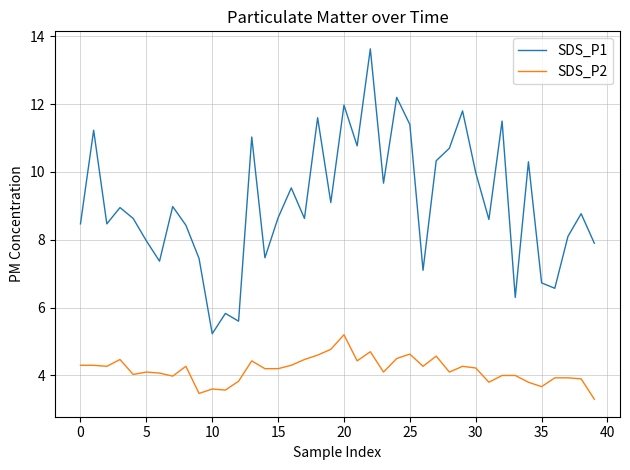

Which series has the widest spread of values?

SDS_P1